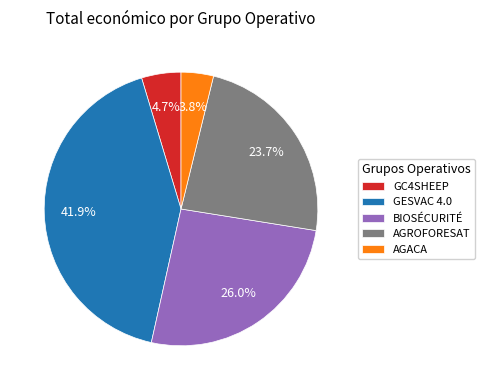

The AGROFORESAT slice represents 24% of the pie. True or false?

True